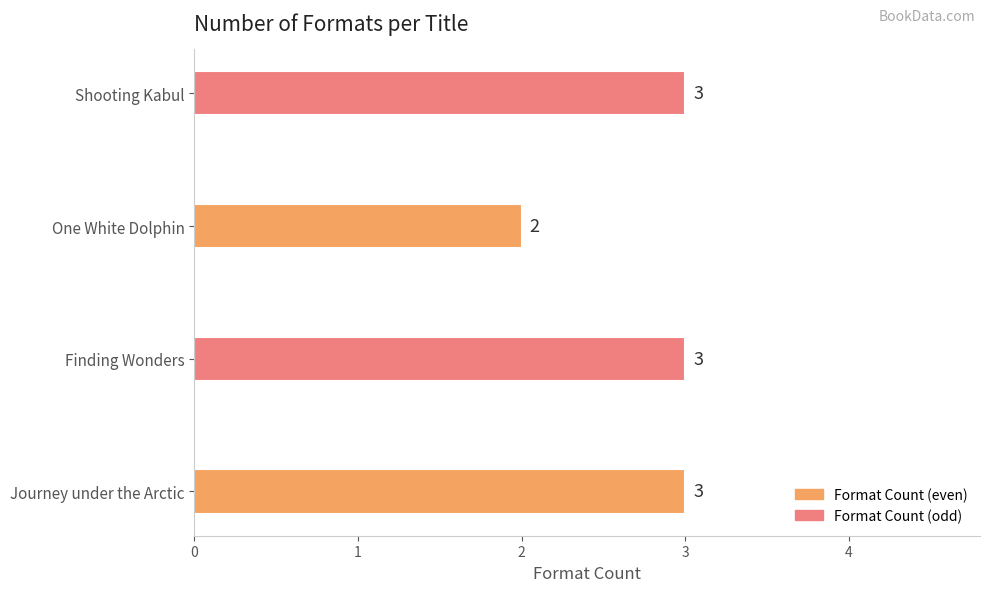

How many values are between 3 and 4?

3